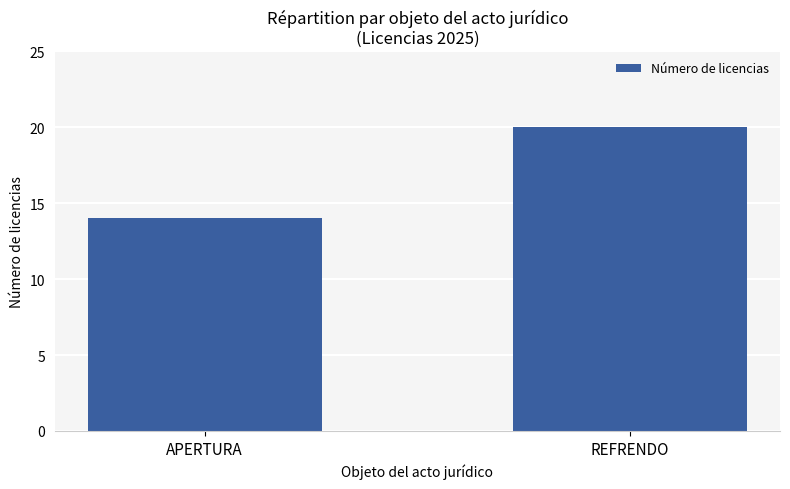

What position from the left is REFRENDO?

2